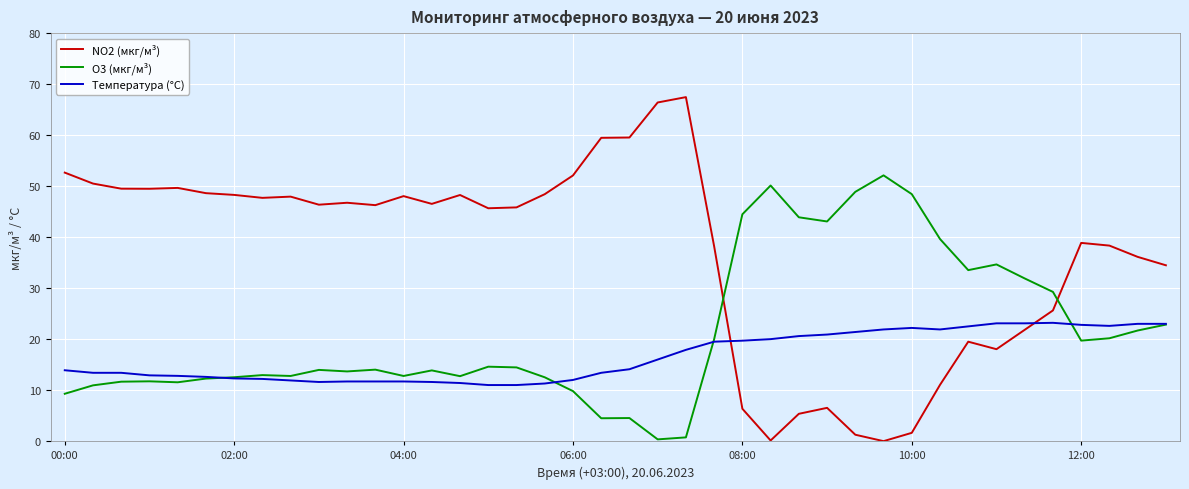

After their last crossing, which series has the higher values: Температура (°C) or NO2 (мкг/м³)?

NO2 (мкг/м³)